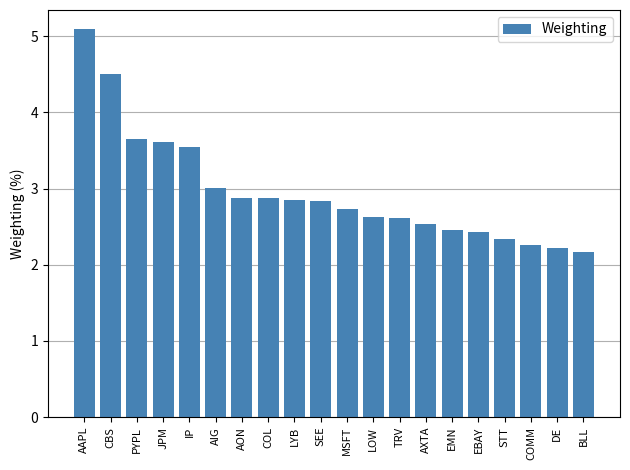

What value does the data have at AIG?

3.0